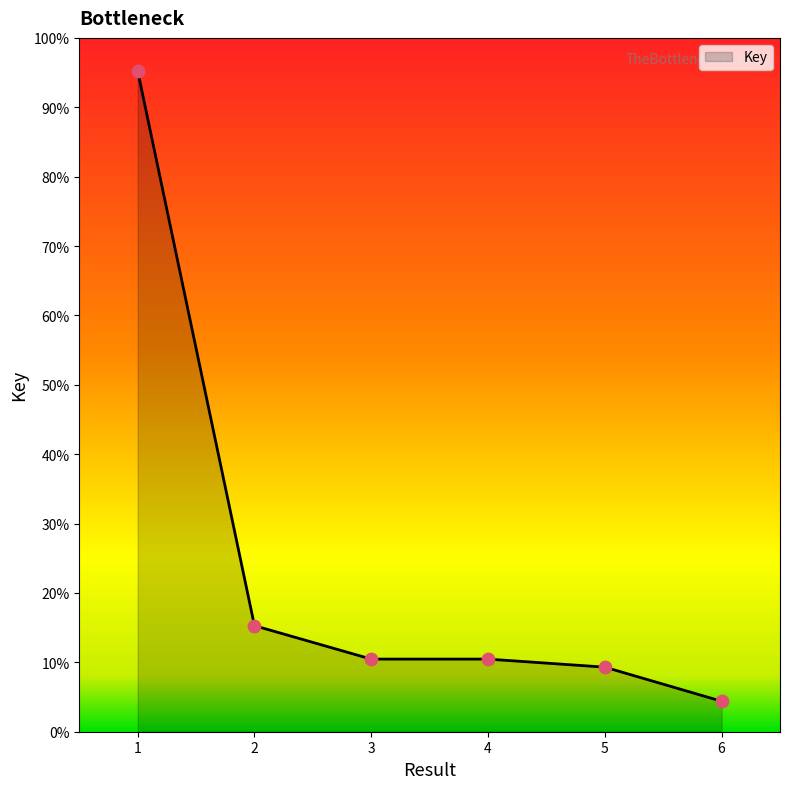

Is this an area chart (filled region under the line)?

Yes